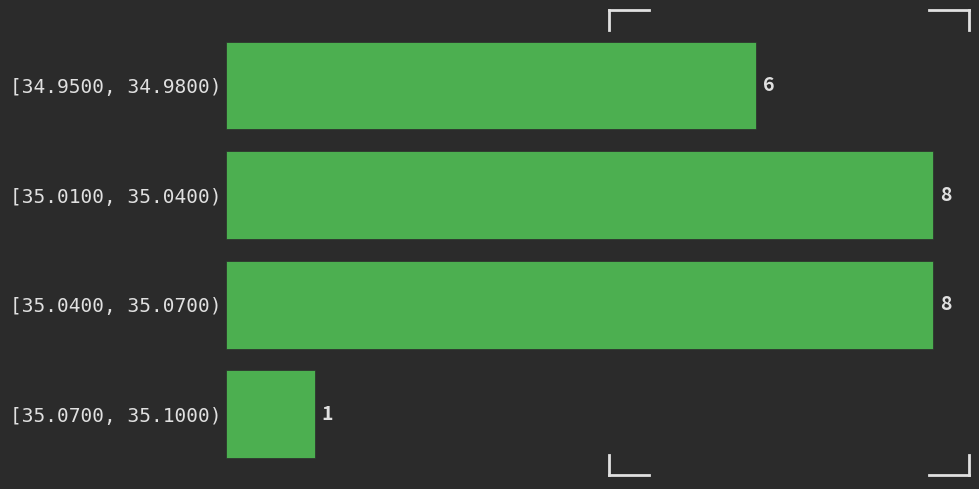

Reading top to bottom, list all the values displayed in this chart.

6	8	8	1